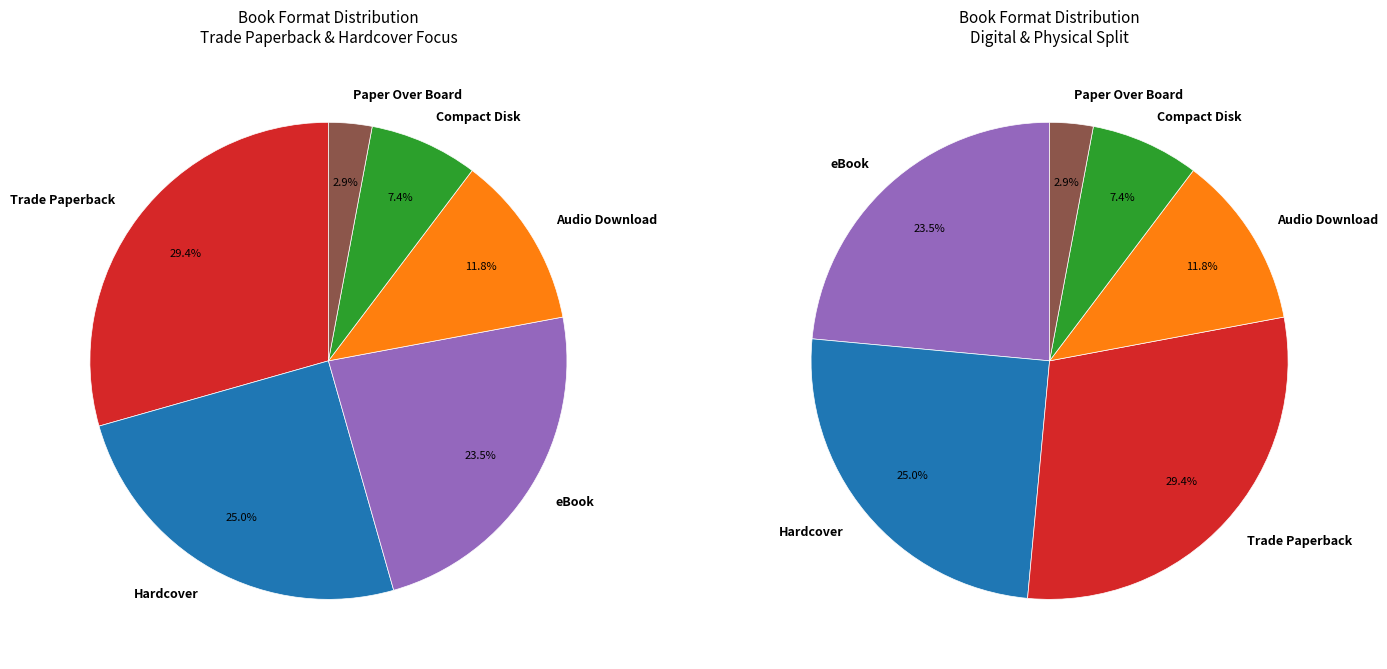

What is the smallest slice in the pie chart?

Paper Over Board